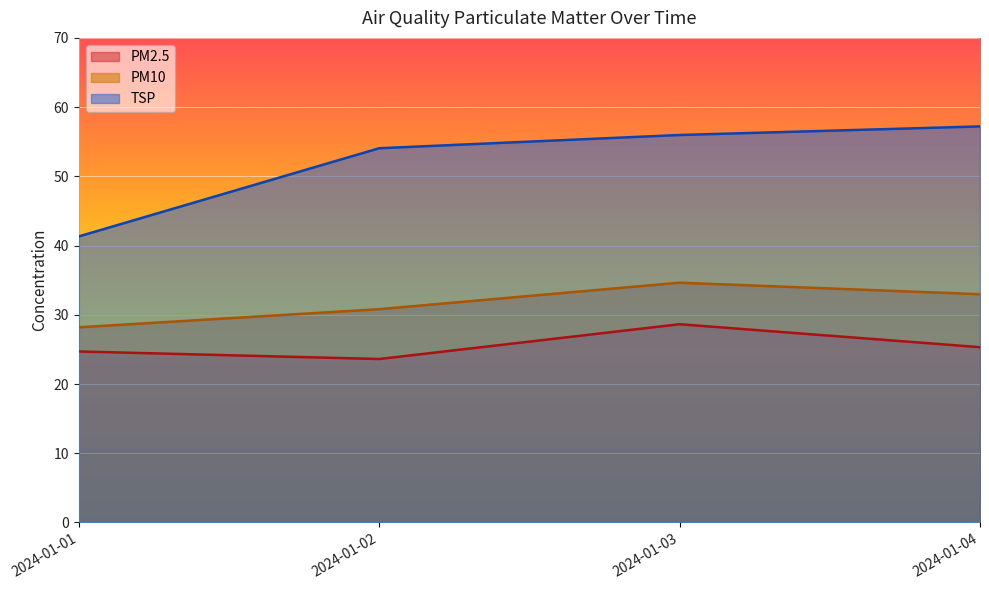

True or false: PM10 and TSP intersect in this chart.

False